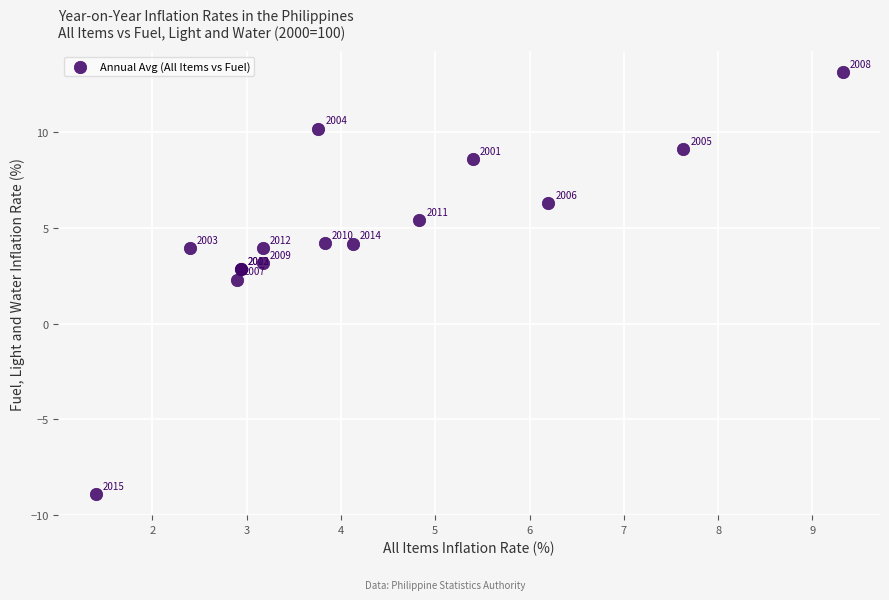

What Y value in the scatter plot is closest to 2?

2.3